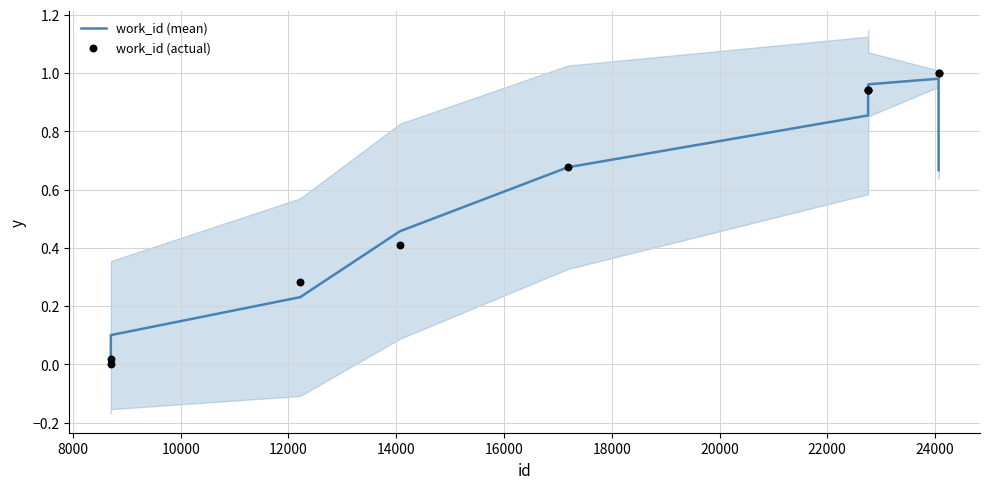

Which series reaches the maximum Y coordinate?

work_id (actual)